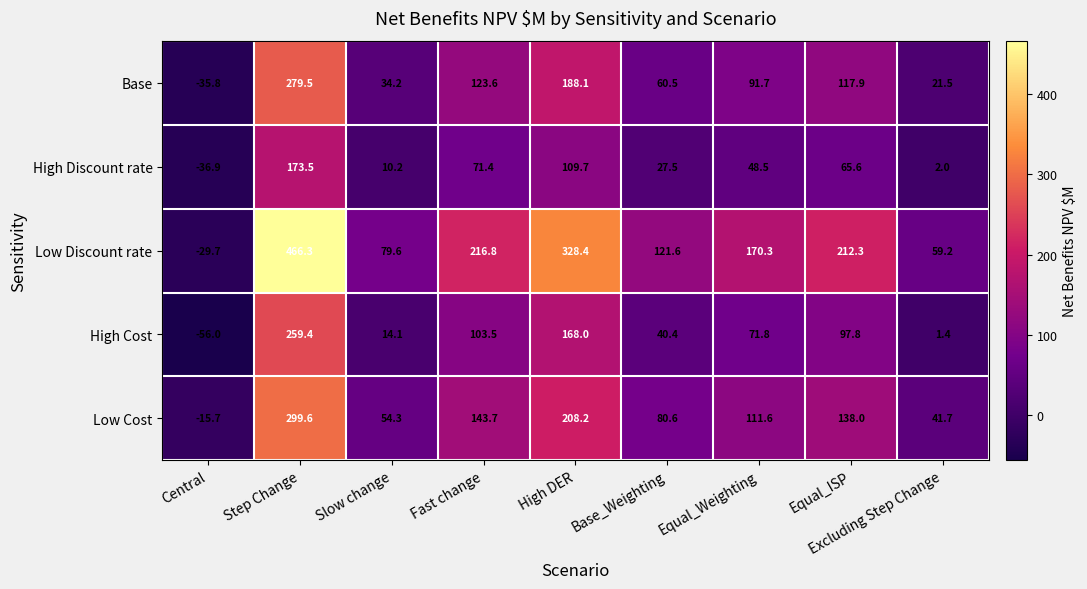

Which series has the largest total across all categories?

Low Discount rate